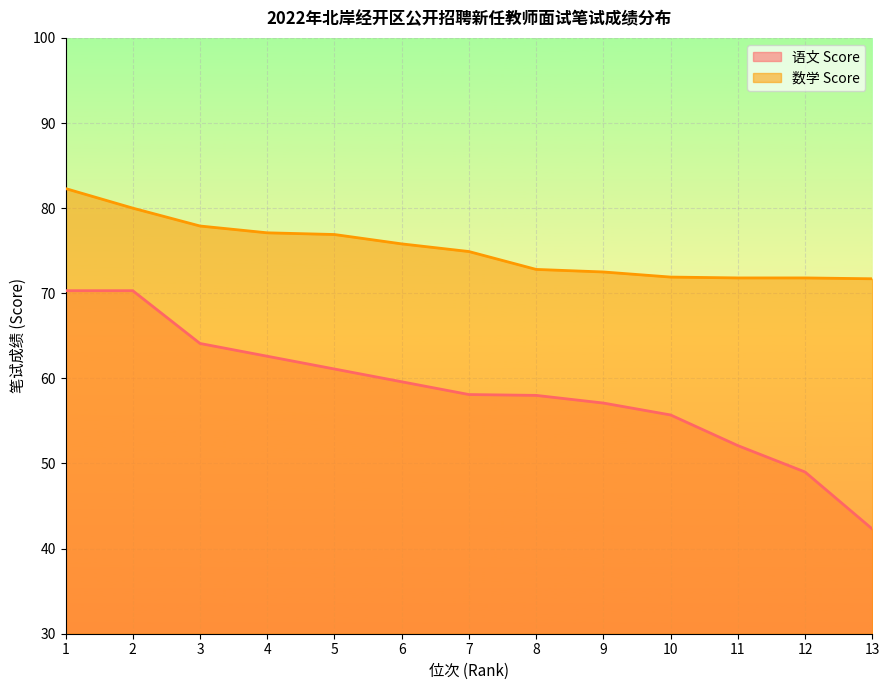

How many lines are shown in the chart?

2